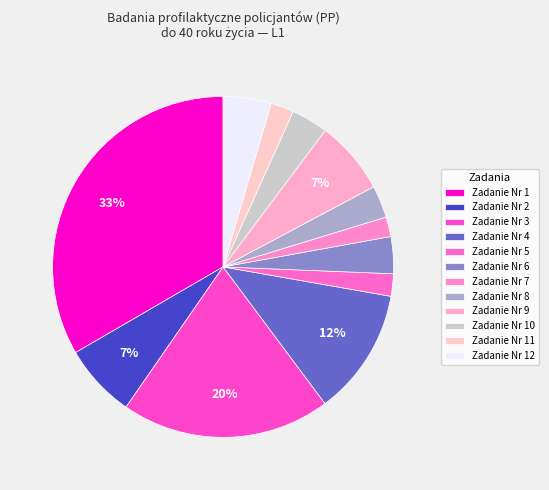

What percentage is the Zadanie Nr 10 slice, to the nearest percent?

3%